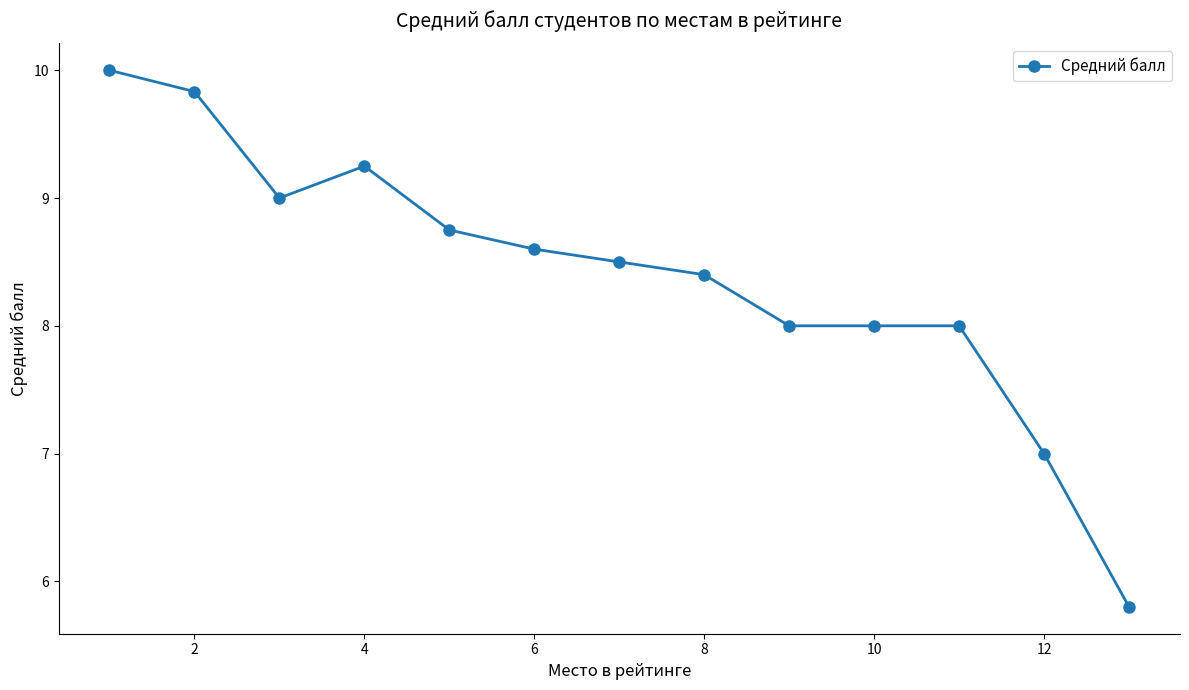

What is the minimum value shown in the chart?

5.8